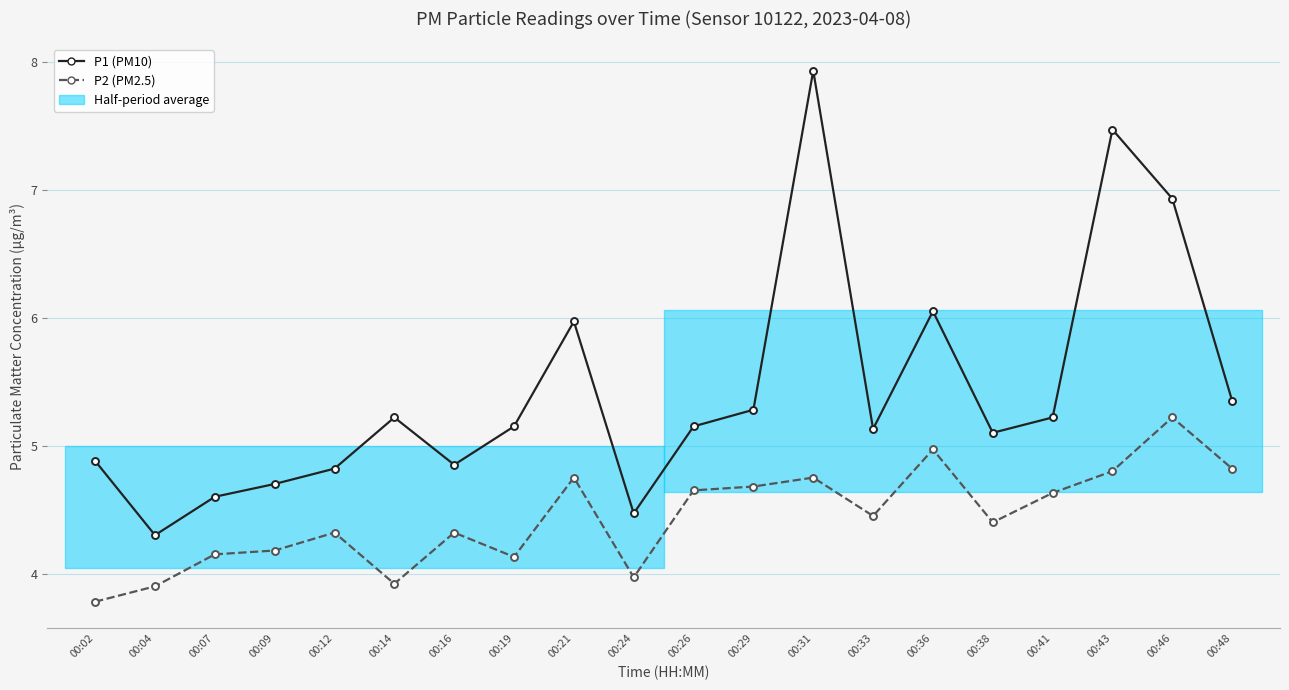

What is the smallest value displayed?

3.8